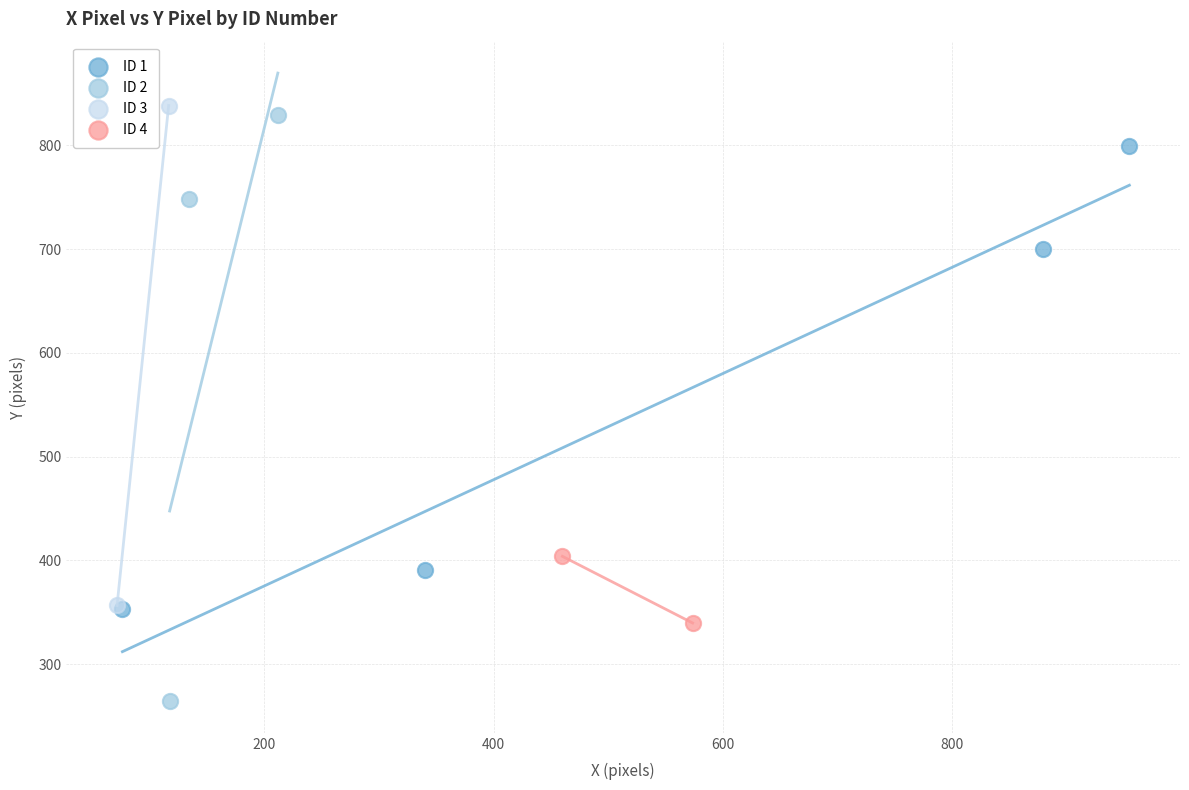

What are all the series names shown in the legend?

ID 1, ID 2, ID 3, ID 4